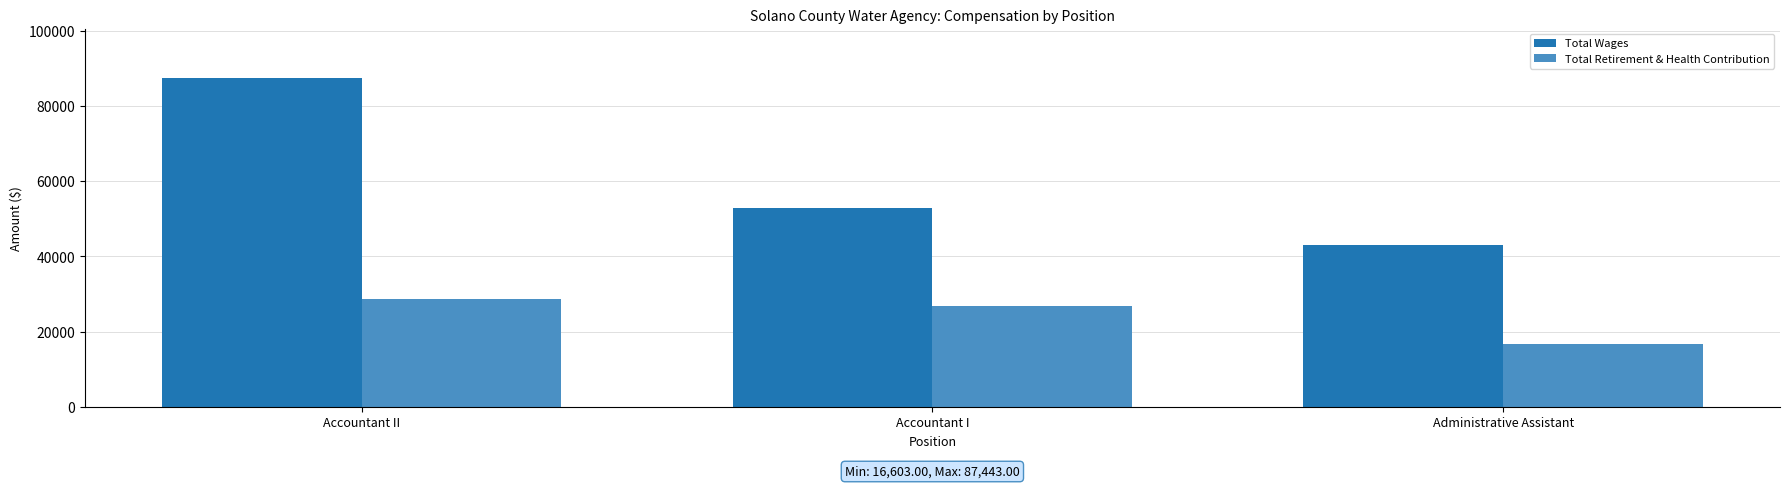

At which category is the sum across all series the highest?

Accountant II